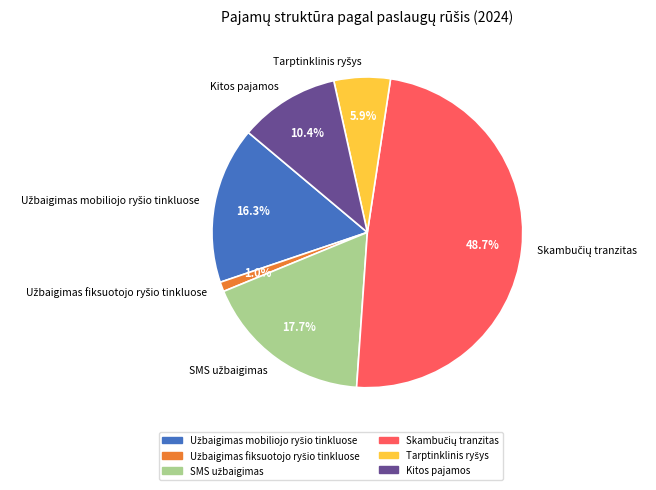

Is there any slice that represents more than half of the pie?

No